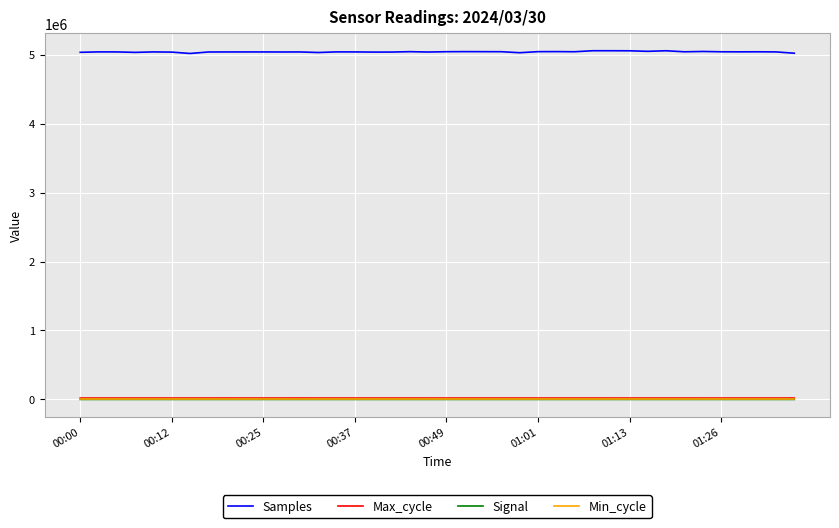

True or false: Samples and Max_cycle intersect in this chart.

False